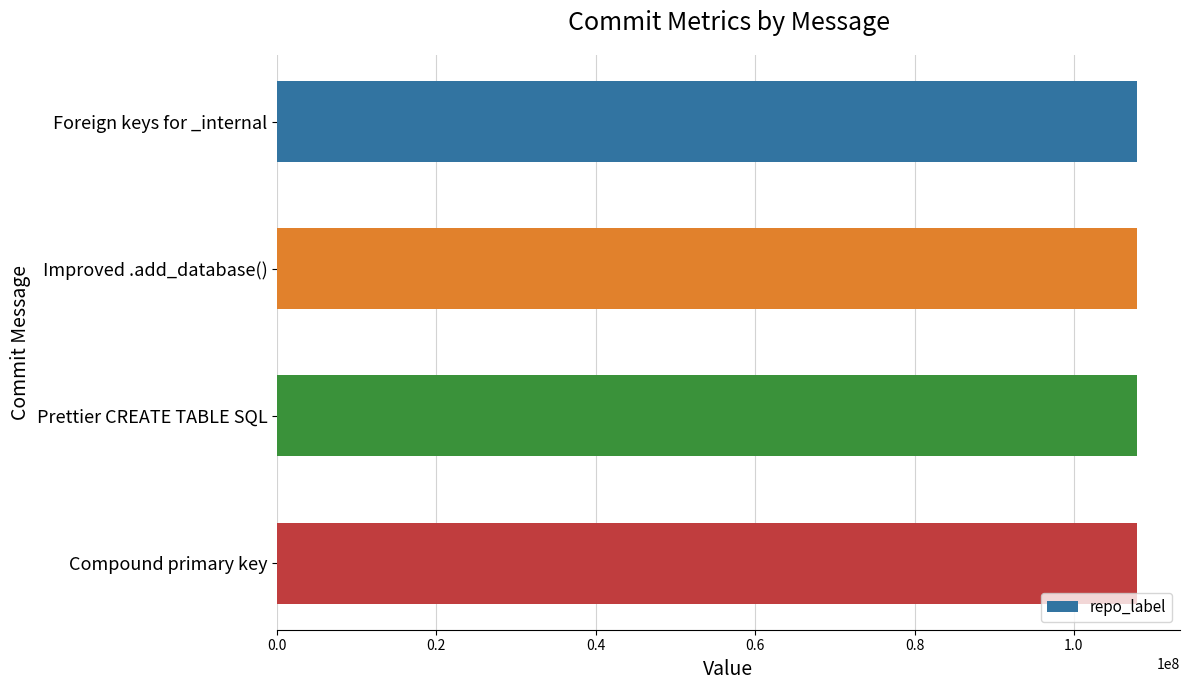

What is the value of the repo_label bar at the 2nd from the left?

107914493